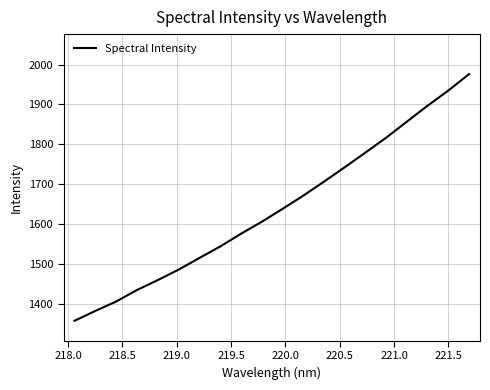

What is the greatest value displayed?

1976.2